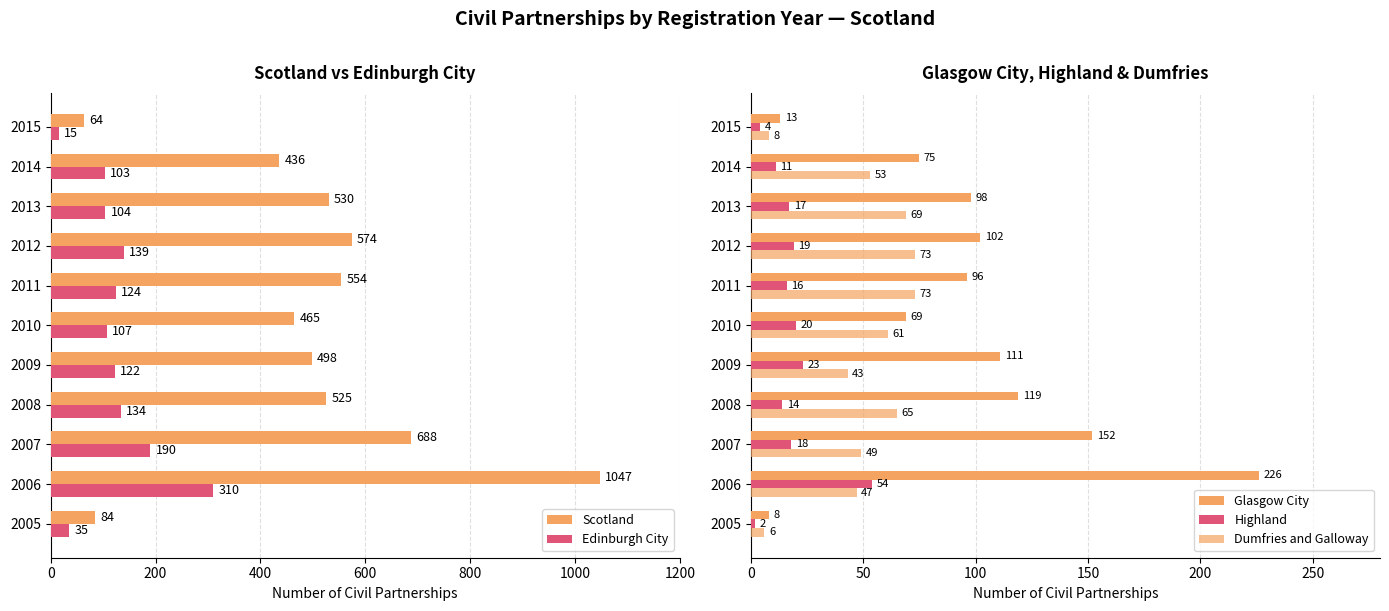

What is the value of the Dumfries and Galloway bar at the 4th from the left?

65